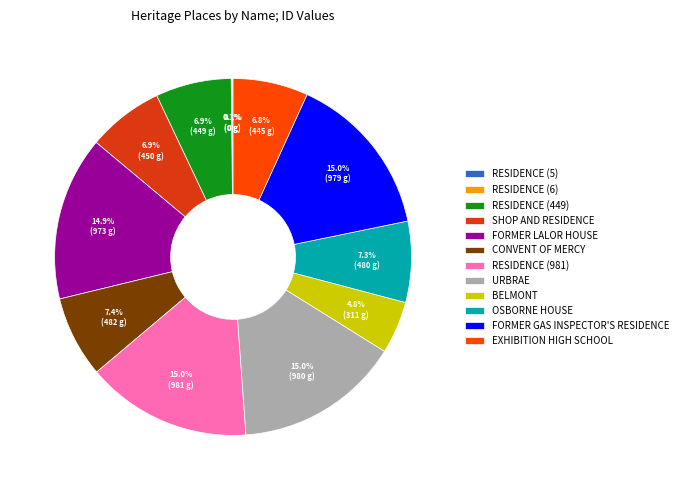

Is there any slice that represents more than half of the pie?

No